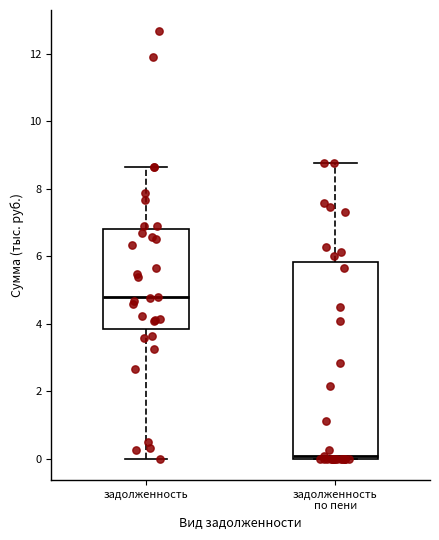

Where does the lower whisker of the box for задолженность end on the y-axis? The values are not printed on the chart, so give them approximately, as read against the axis.

0.0